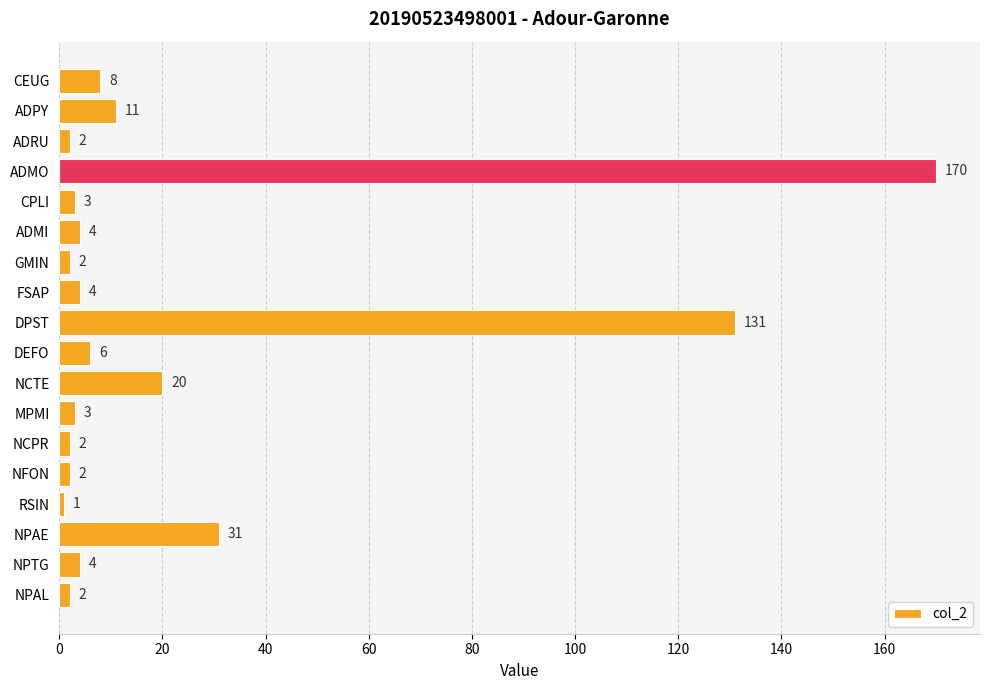

Which has a higher value, ADPY or NCTE?

NCTE